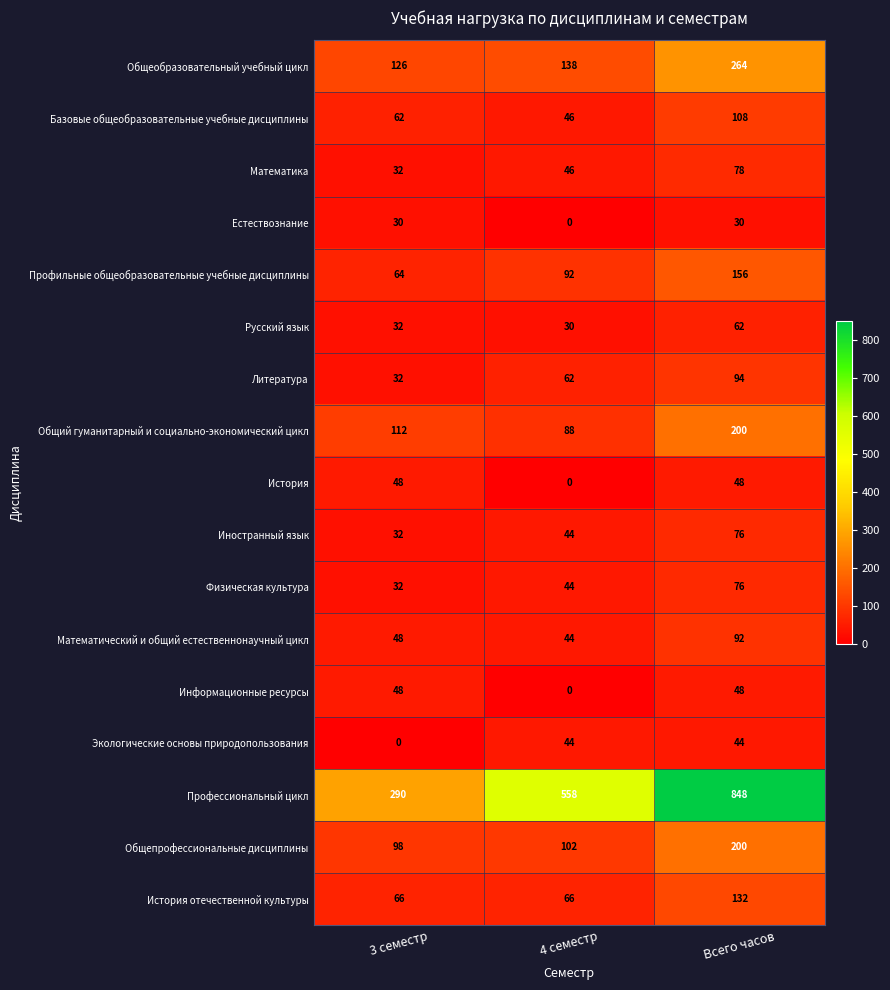

What is the maximum value shown in the chart?

848